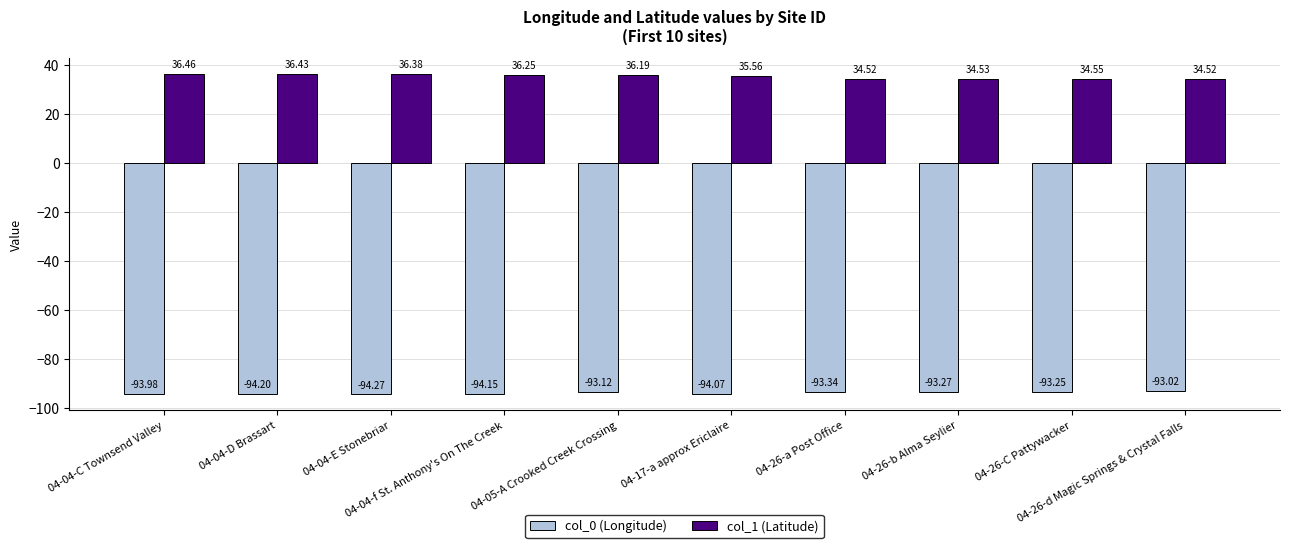

What is the value of the col_1 (Latitude) bar at the 10th from the left?

34.5